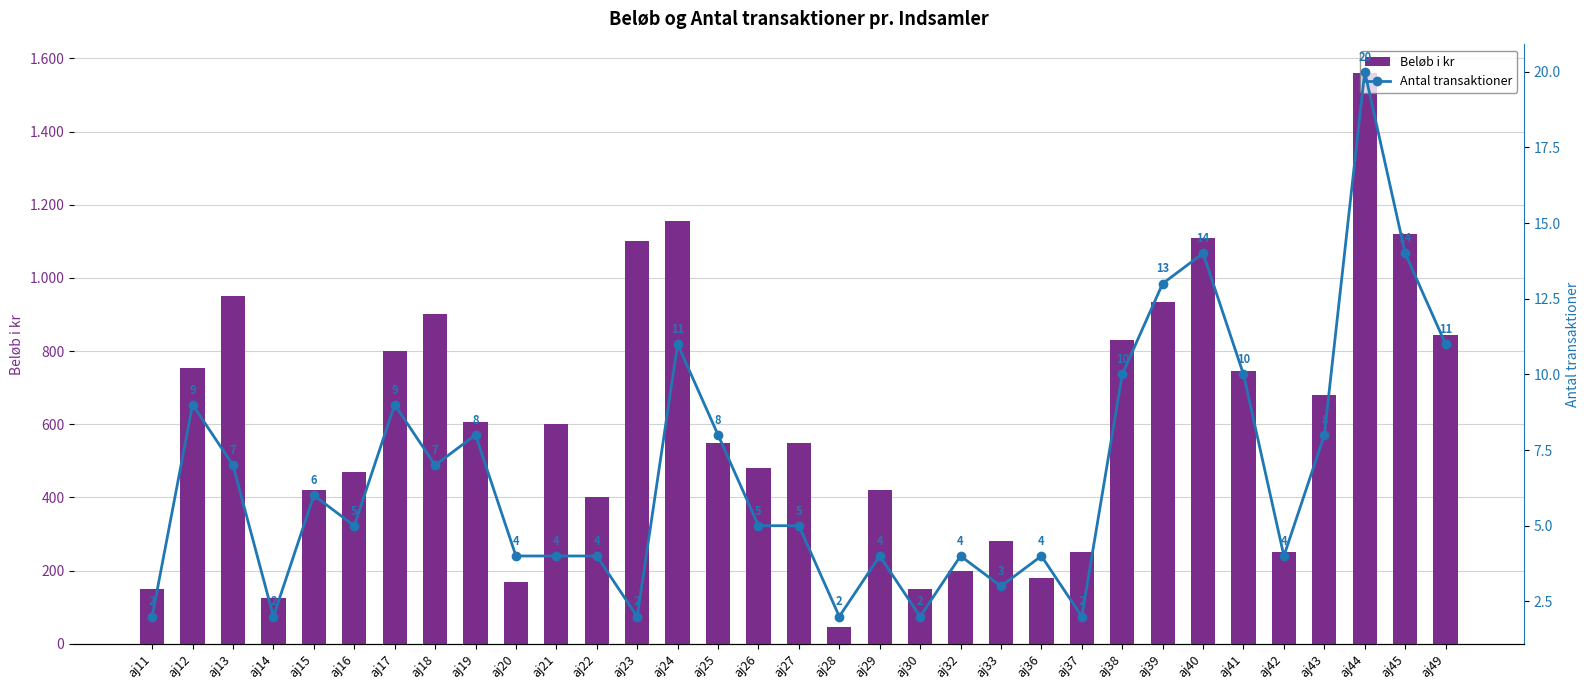

Is the value of Beløb i kr at aj45 greater than the value of Antal transaktioner at aj33?

Yes